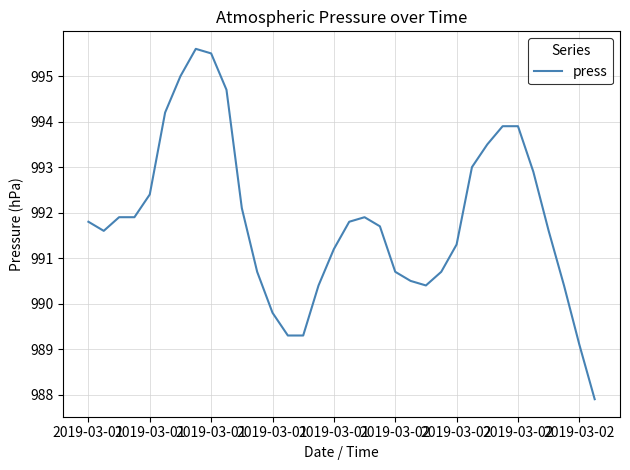

Does the chart display data point markers on the line(s)?

No